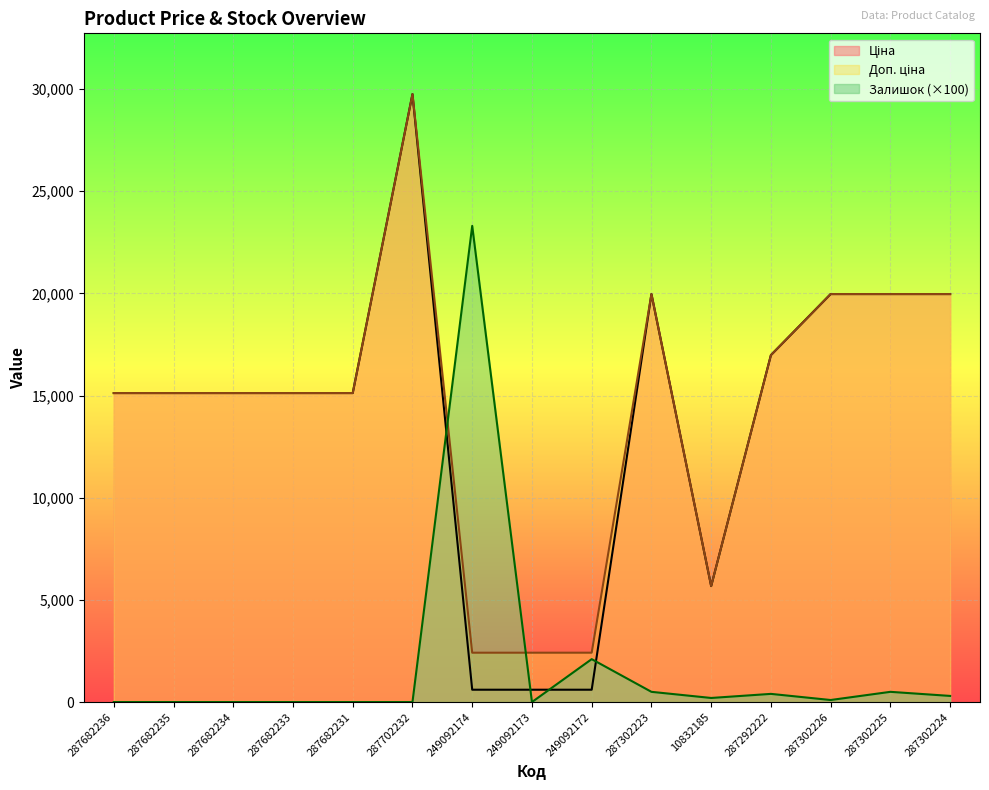

Between which two adjacent categories do Залишок and Доп. ціна first intersect?

287702232 and 249092174